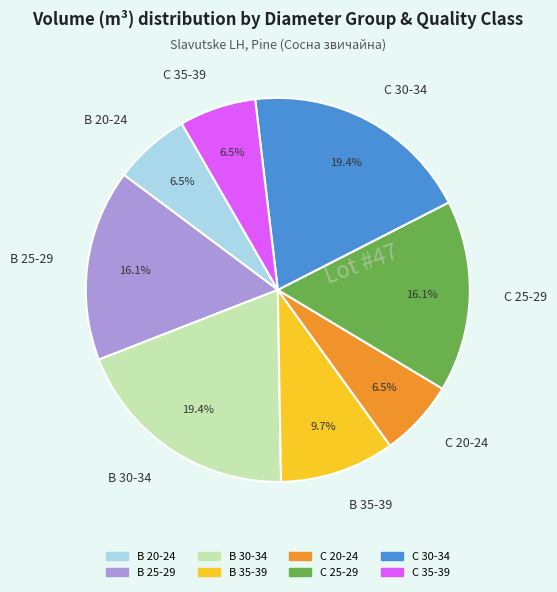

Does any single category account for the majority?

No